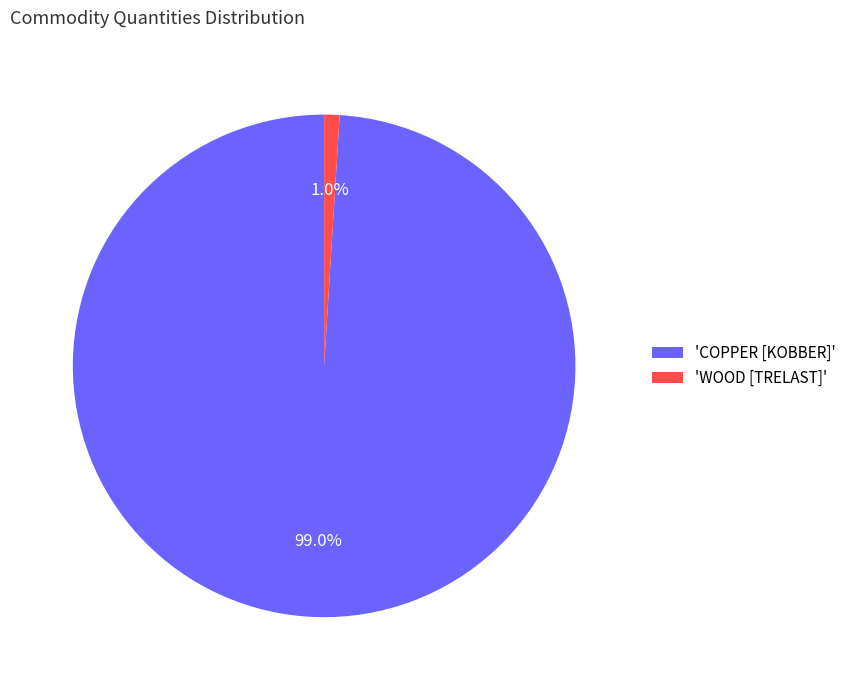

How many slices are in this pie chart?

2